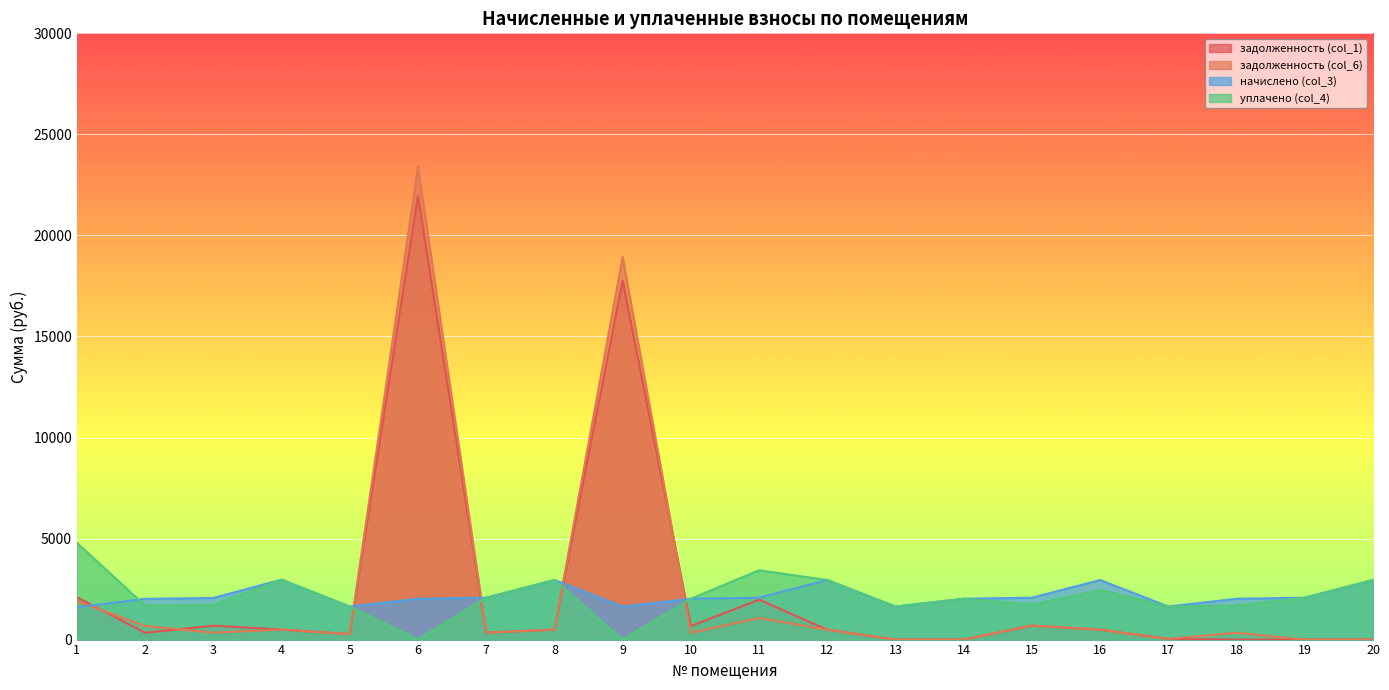

Where is the first local maximum for начислено (col_3)?

4